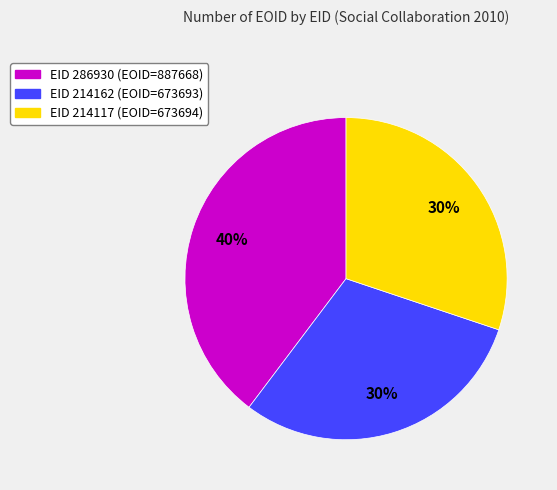

Does any single category account for the majority?

No